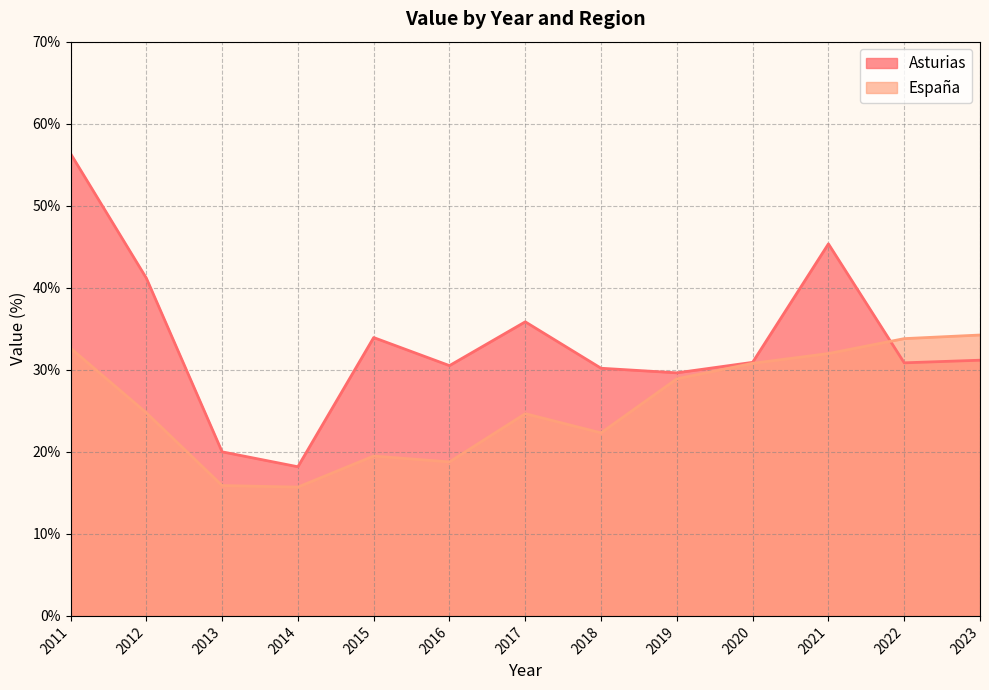

What is the sum of the Asturias values at 2021 and 2020?

76.3